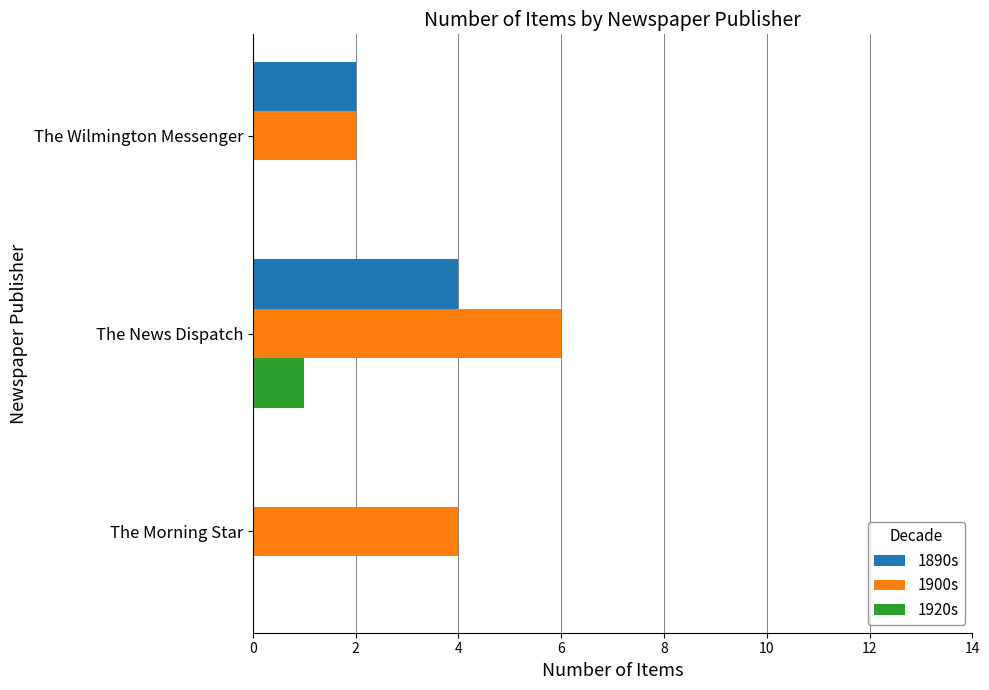

What is the maximum value for 1900s?

6